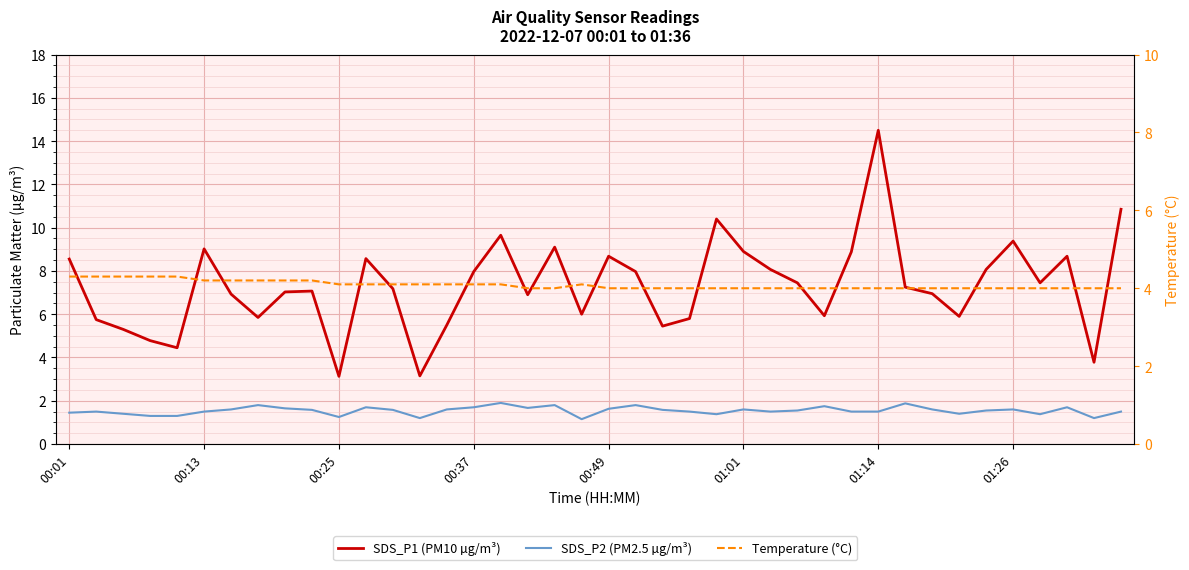

Which category has the highest value across all series?

01:14